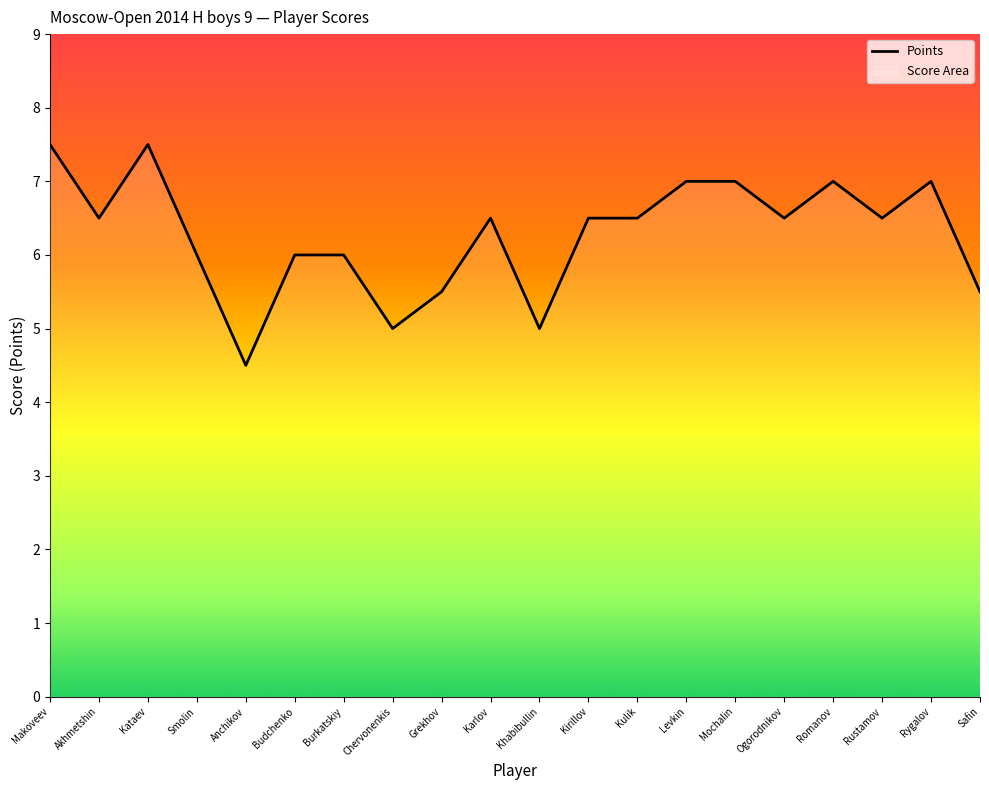

What is the greatest value displayed?

7.5